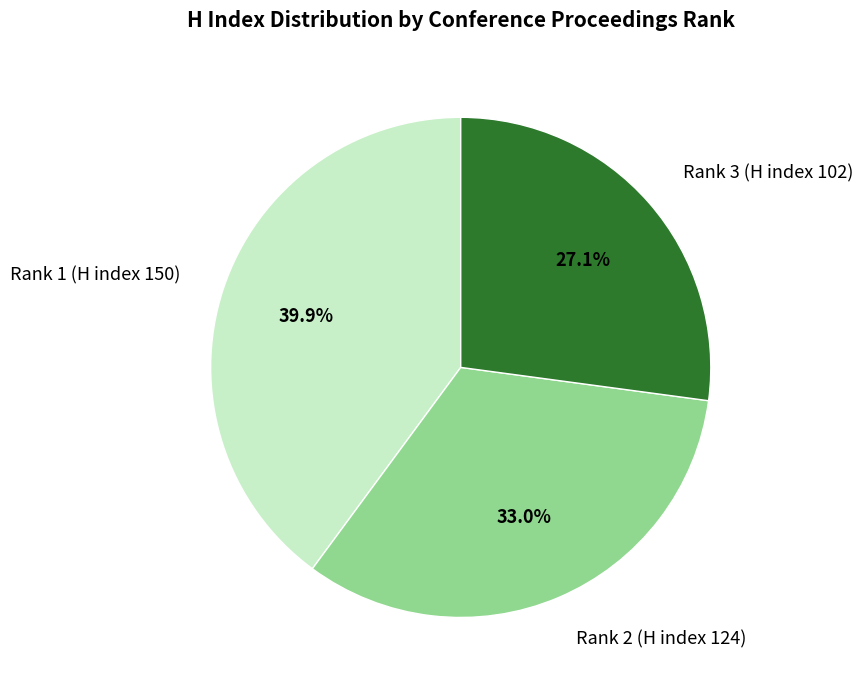

Does Rank 3 (H index 102) account for over 50% of the chart?

No